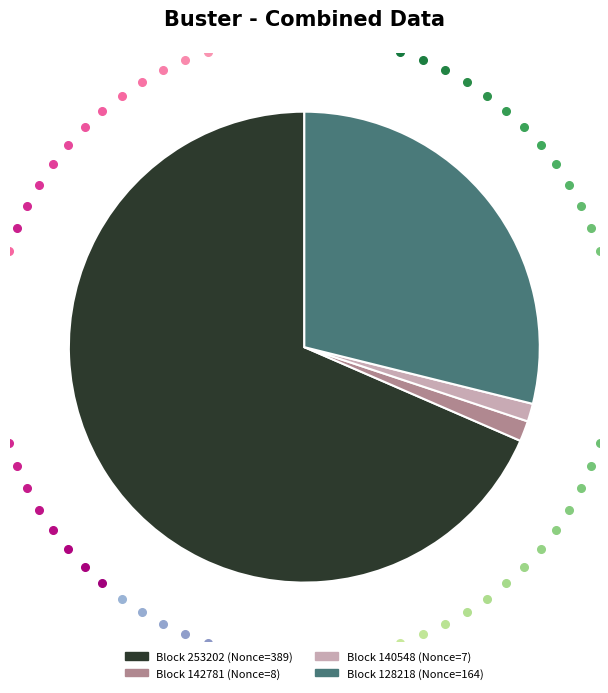

Is there a majority slice in this chart?

Yes